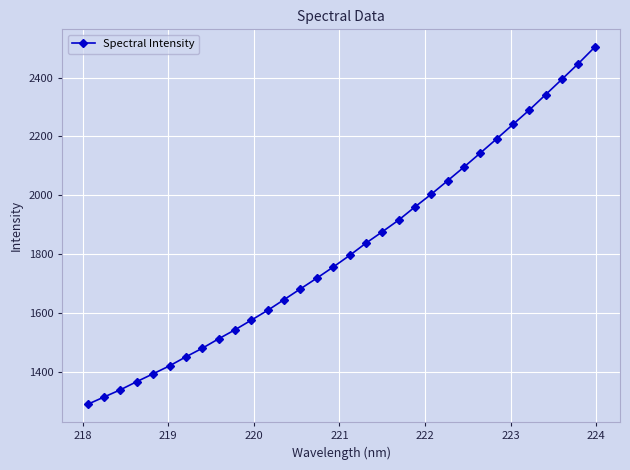

What is the average value?

1817.5